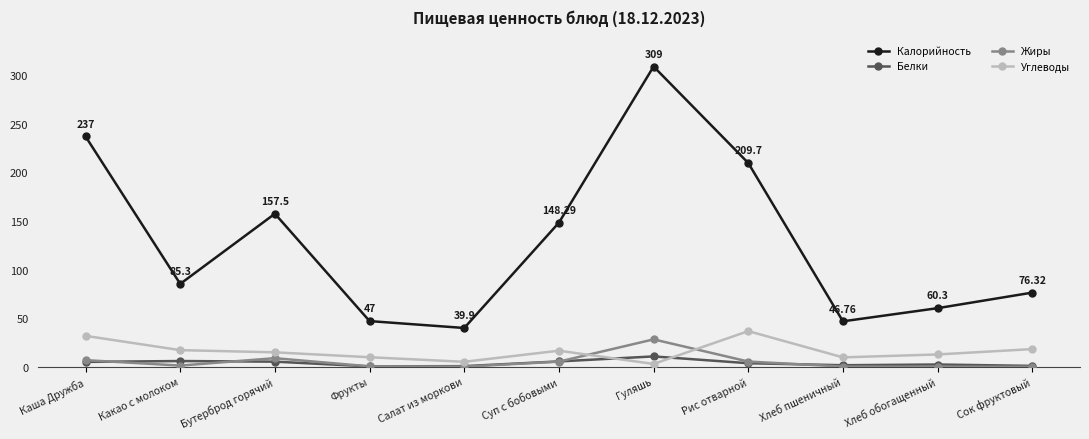

How many data points in Углеводы are less than 14?

5